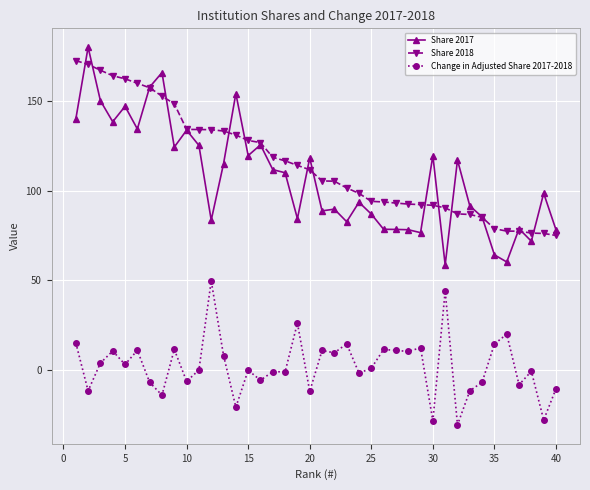

List the series in order of their peak value, lowest first.

Change in Adjusted Share 2017-2018, Share 2018, Share 2017